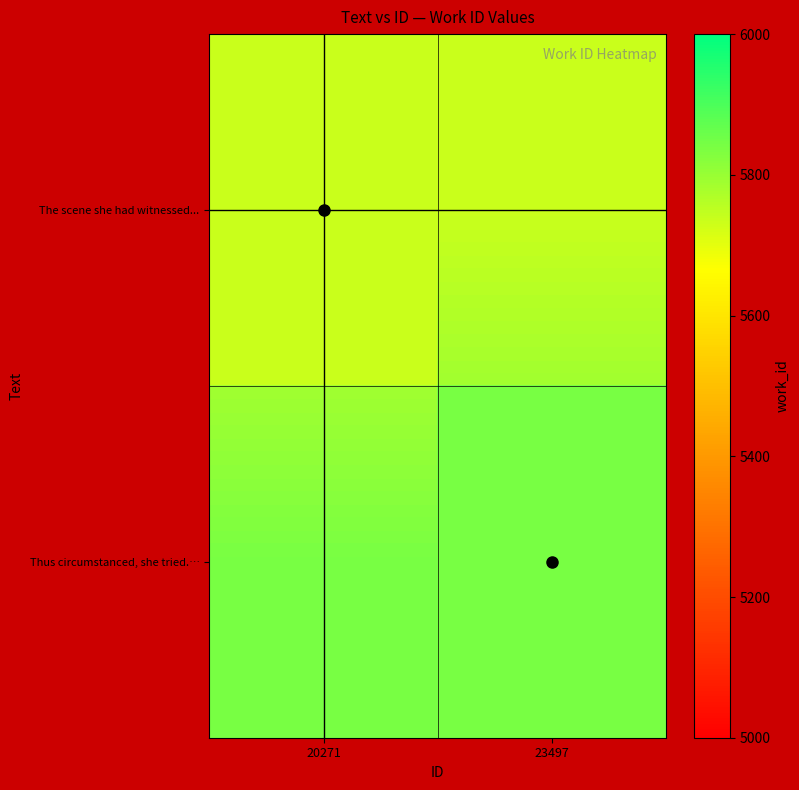

Rank the series by their average value, from lowest to highest.

The scene she had witnessed..., Thus circumstanced, she tried.…